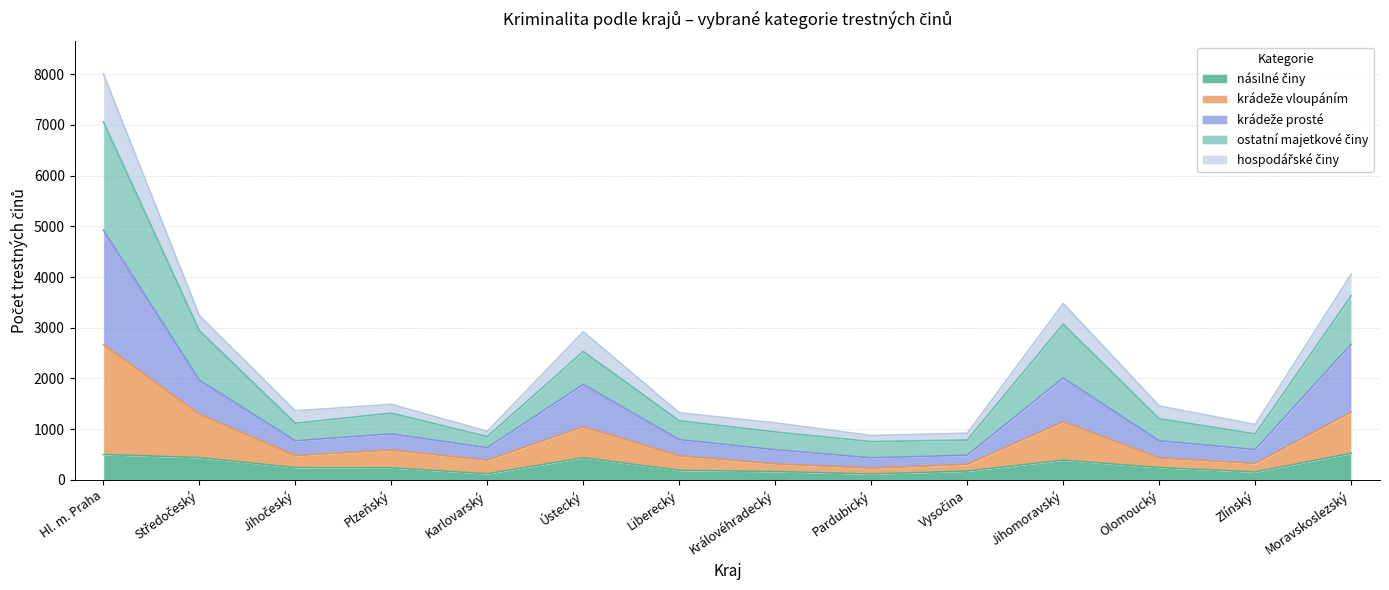

How many lines are shown in the chart?

5